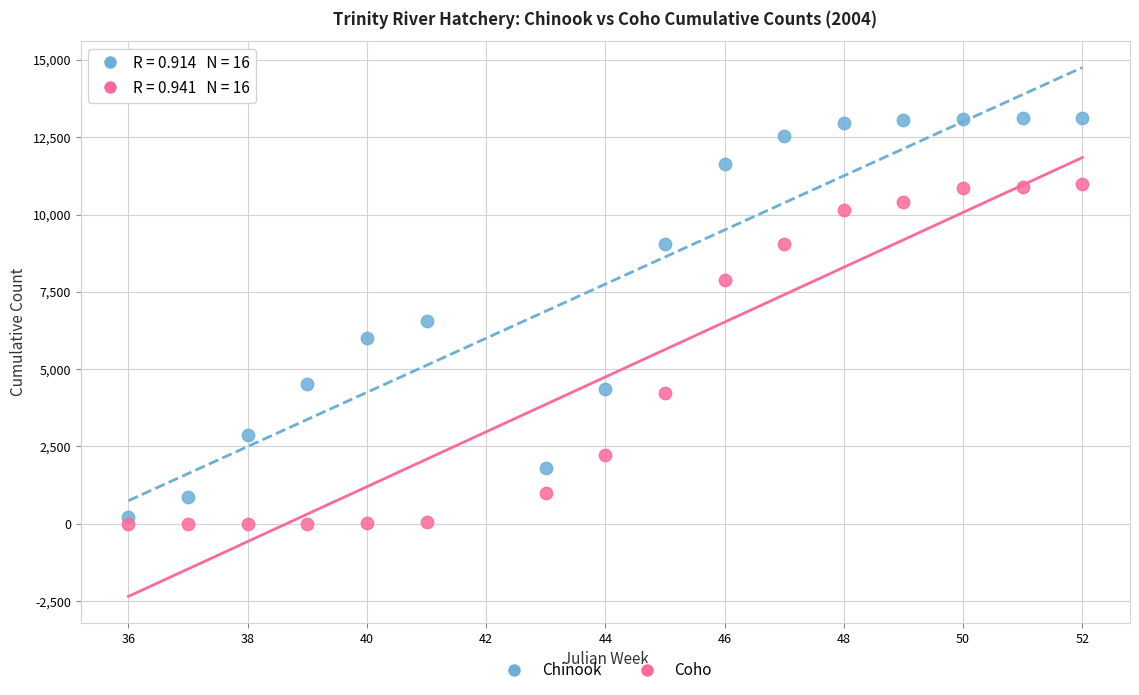

Which series has the largest Y range (max minus min)?

Chinook